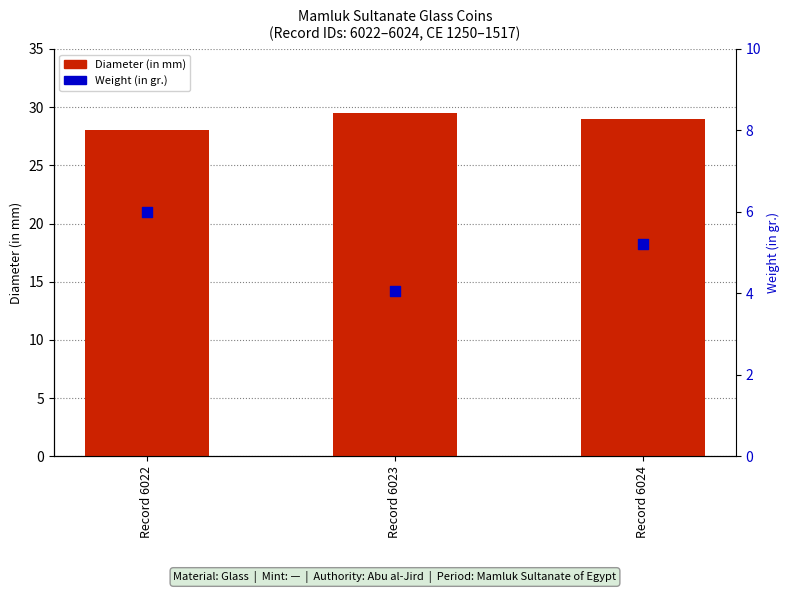

Which series has the largest Y range (max minus min)?

Weight (in gr.)